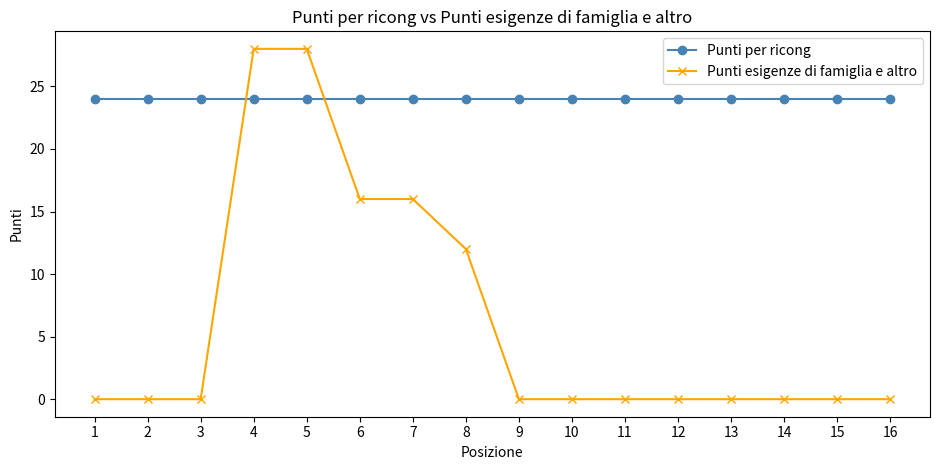

Is this an area chart (filled region under the line)?

No